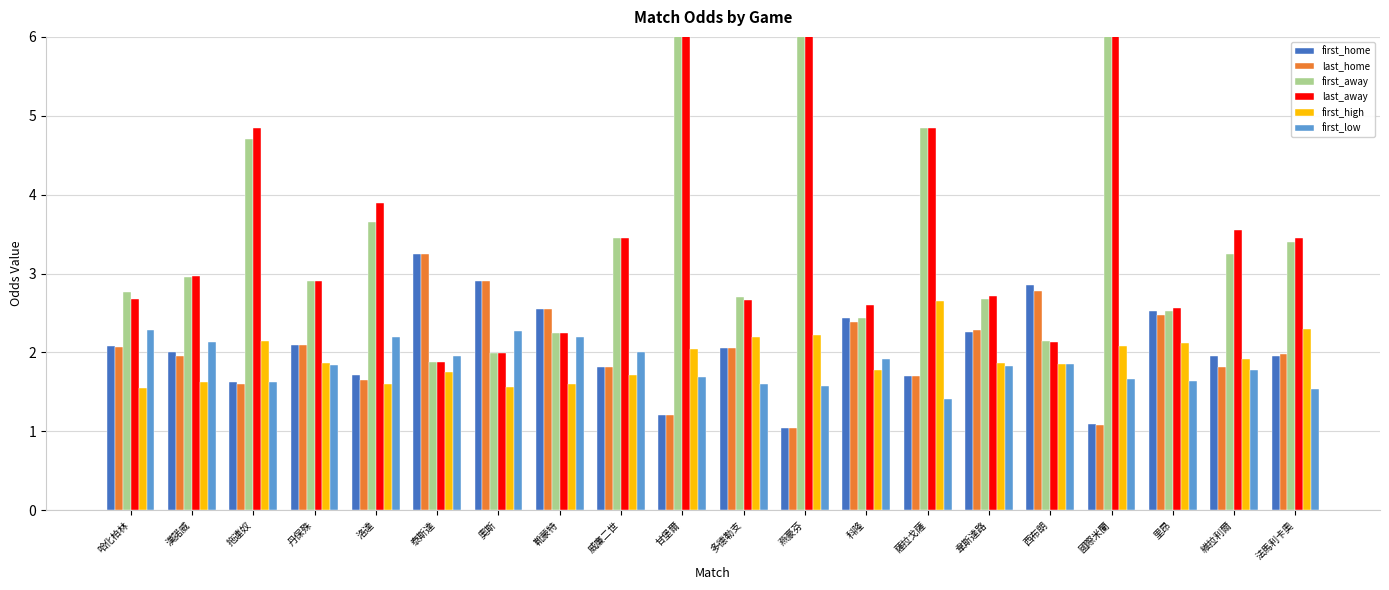

True or false: first_home has a value of 2.0 at 法馬利卡奧.

True